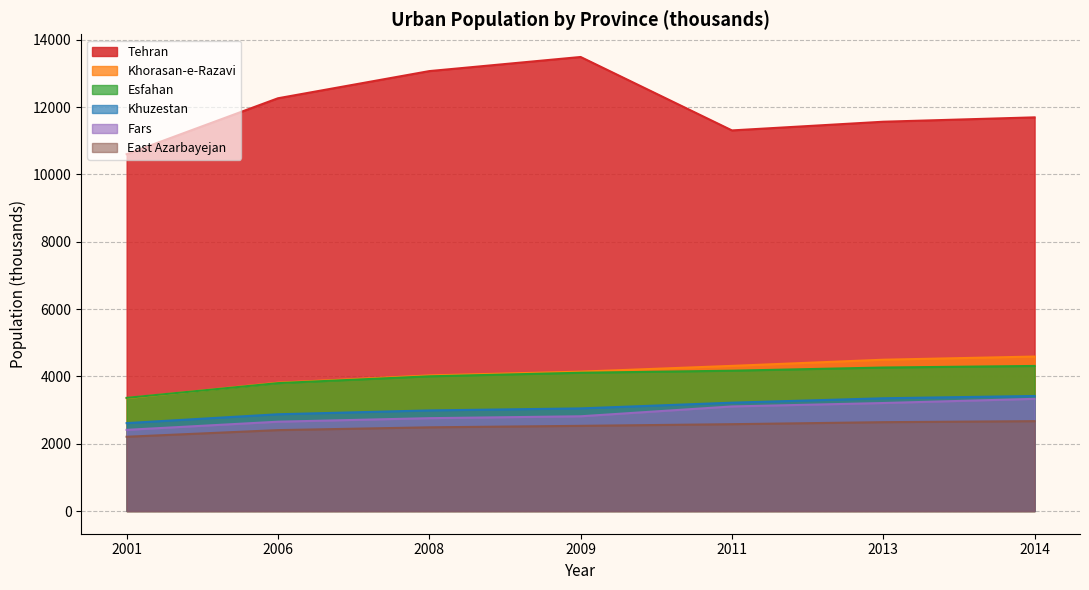

What value does the Khorasan-e-Razavi series have at 2013, to the nearest 10?

4490